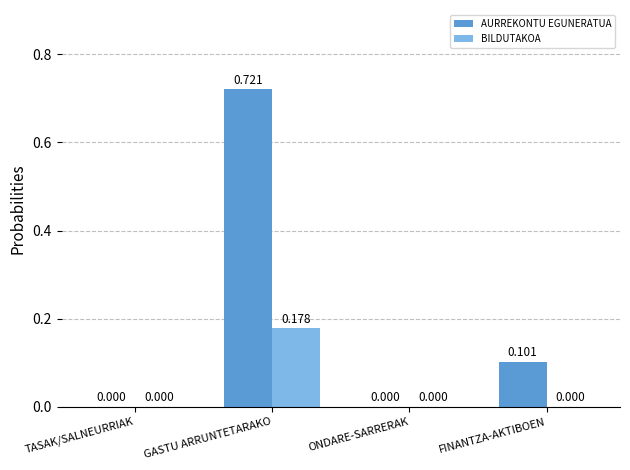

Which series has the largest total across all categories?

AURREKONTU EGUNERATUA